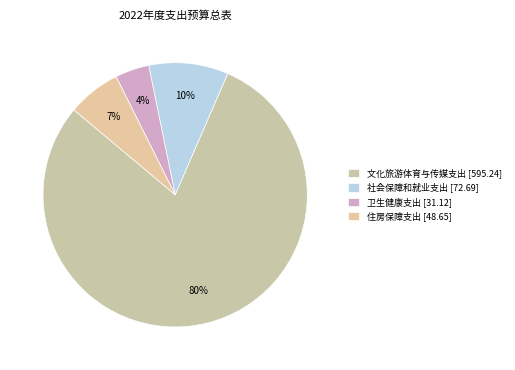

Approximately how many times larger is the value at 文化旅游体育与传媒支出 compared to 住房保障支出?

12.2